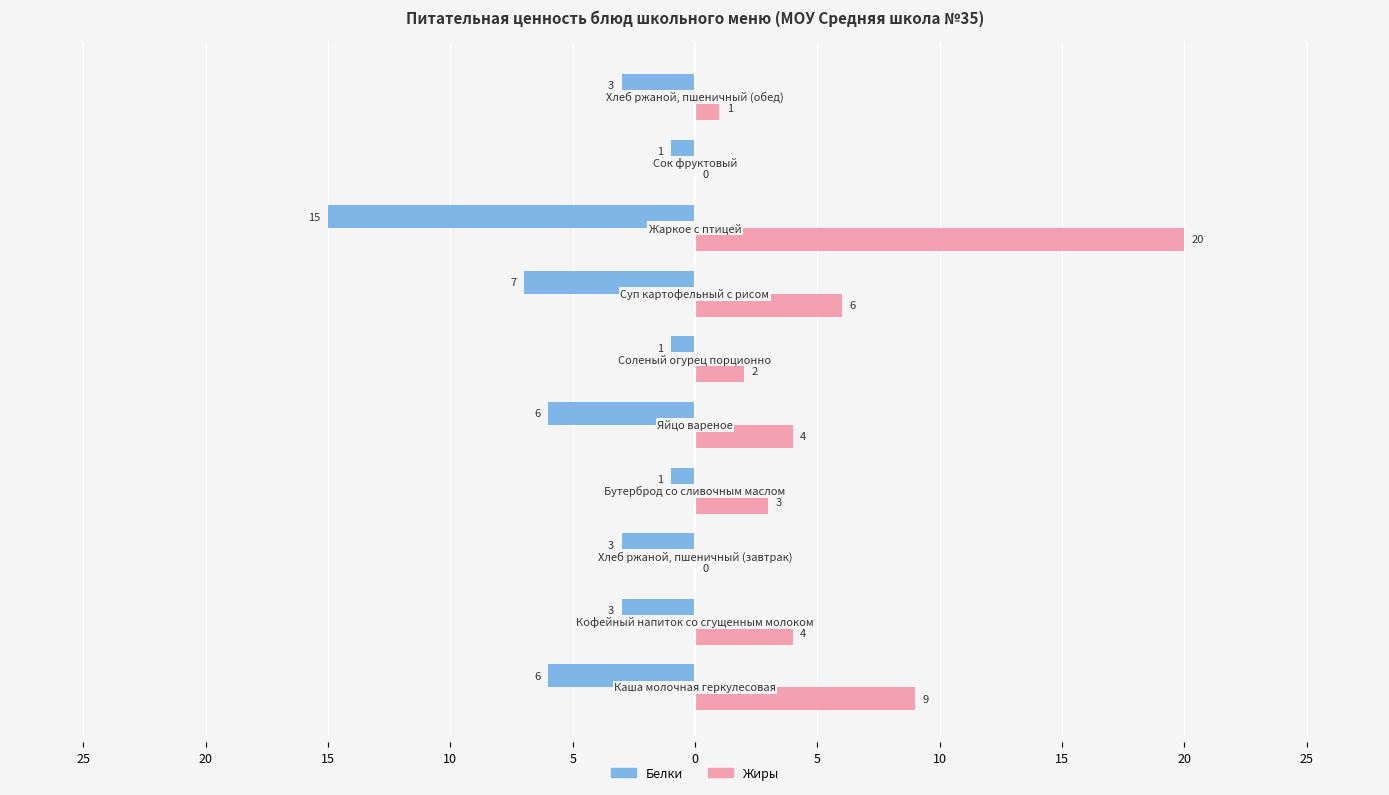

What is the sum of all Белки values?

-46